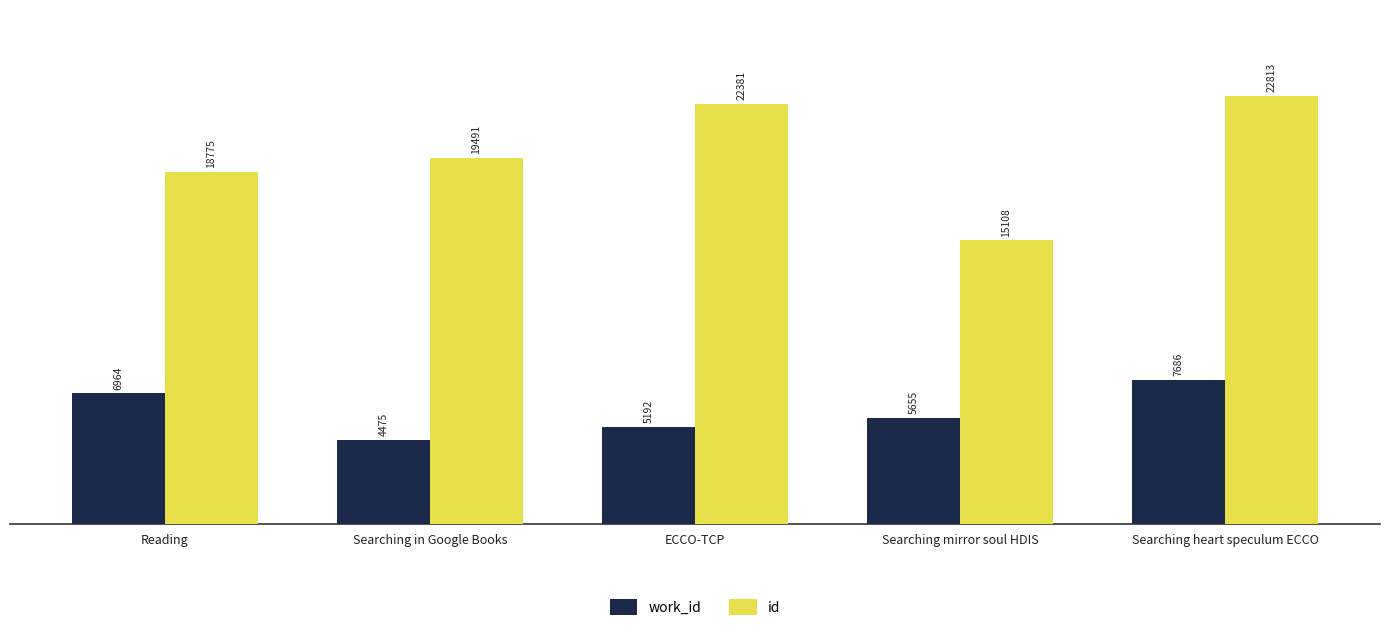

What is the difference between the maximum and minimum values in the id series?

7705